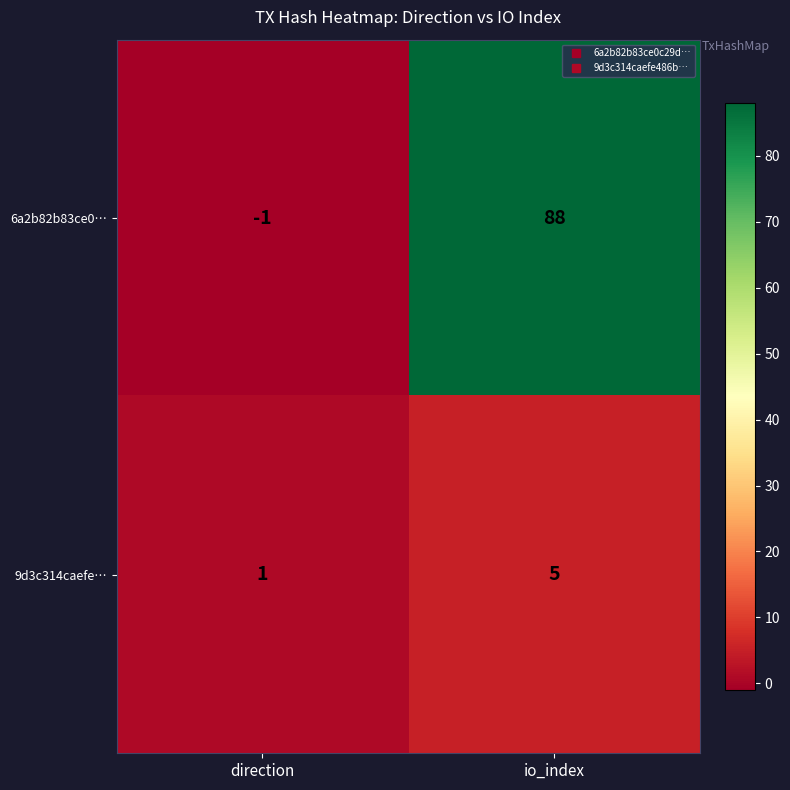

What is the sum of all 9d3c314caefe… values?

6